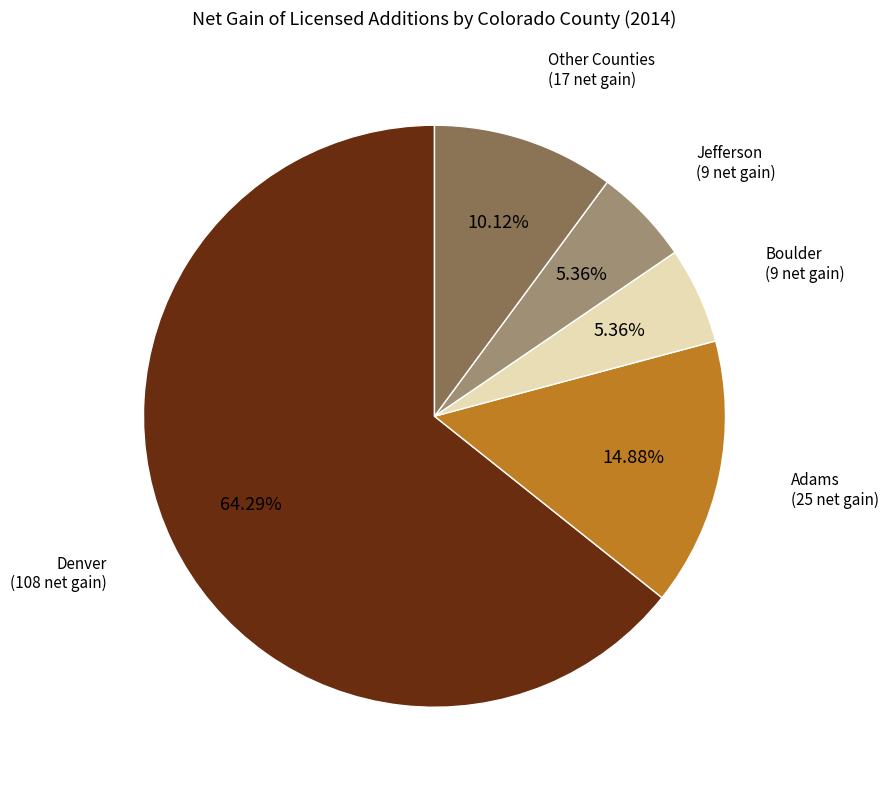

Does any single category account for the majority?

Yes